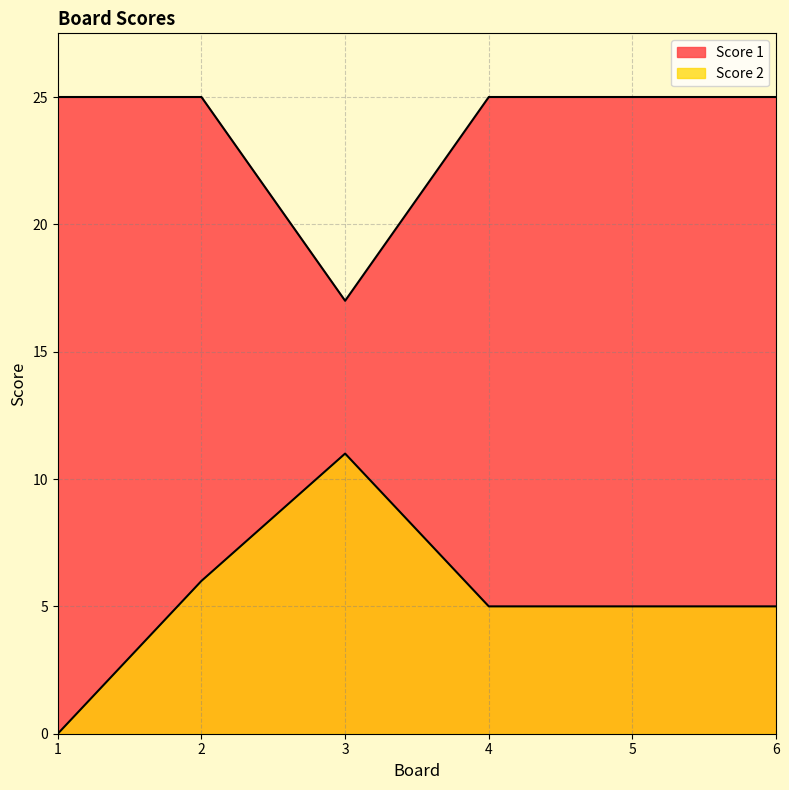

What are all the series names shown in the legend?

Score 1, Score 2